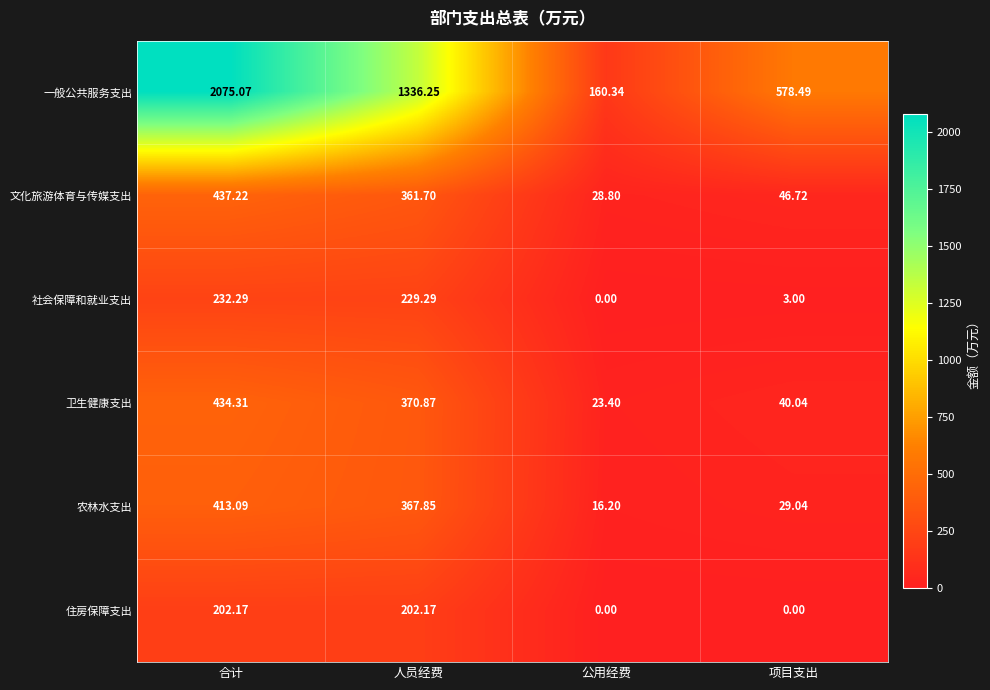

Which series has the widest spread of values?

一般公共服务支出